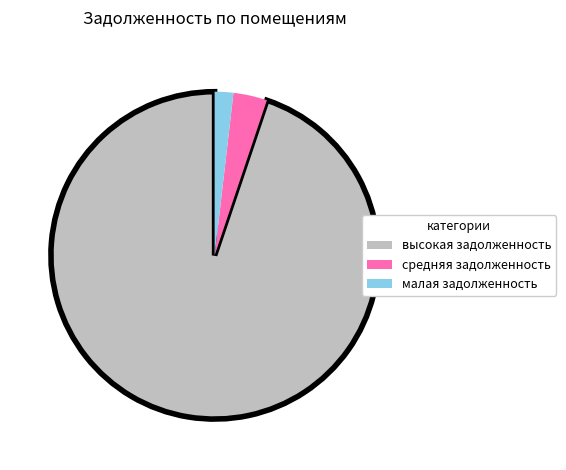

Does any single category account for the majority?

Yes